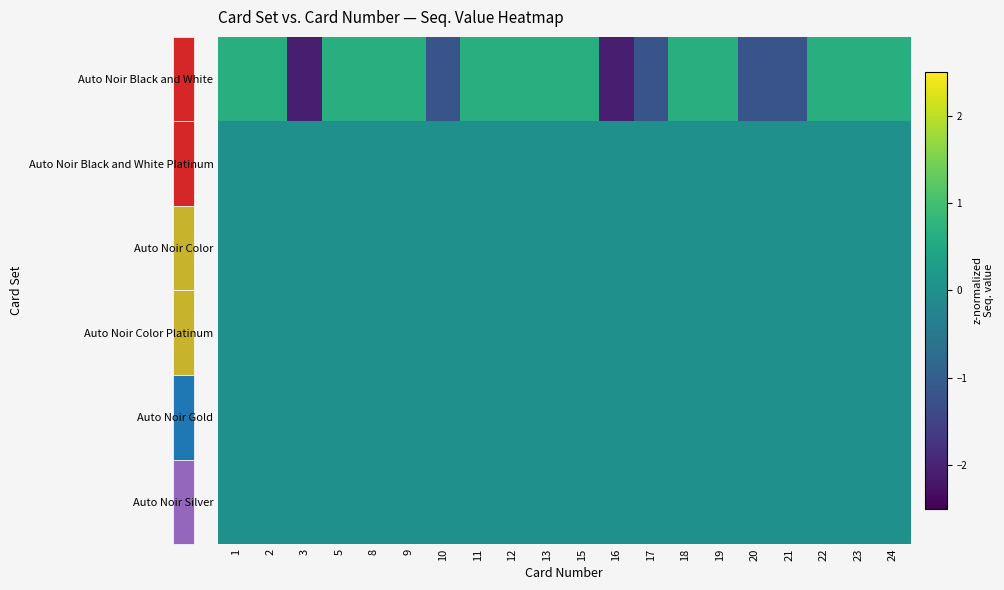

Which series has the largest range (max minus min)?

Auto Noir Black and White